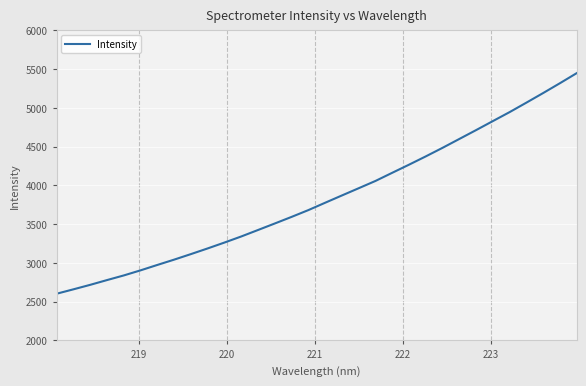

What is the maximum value shown in the chart?

5448.8